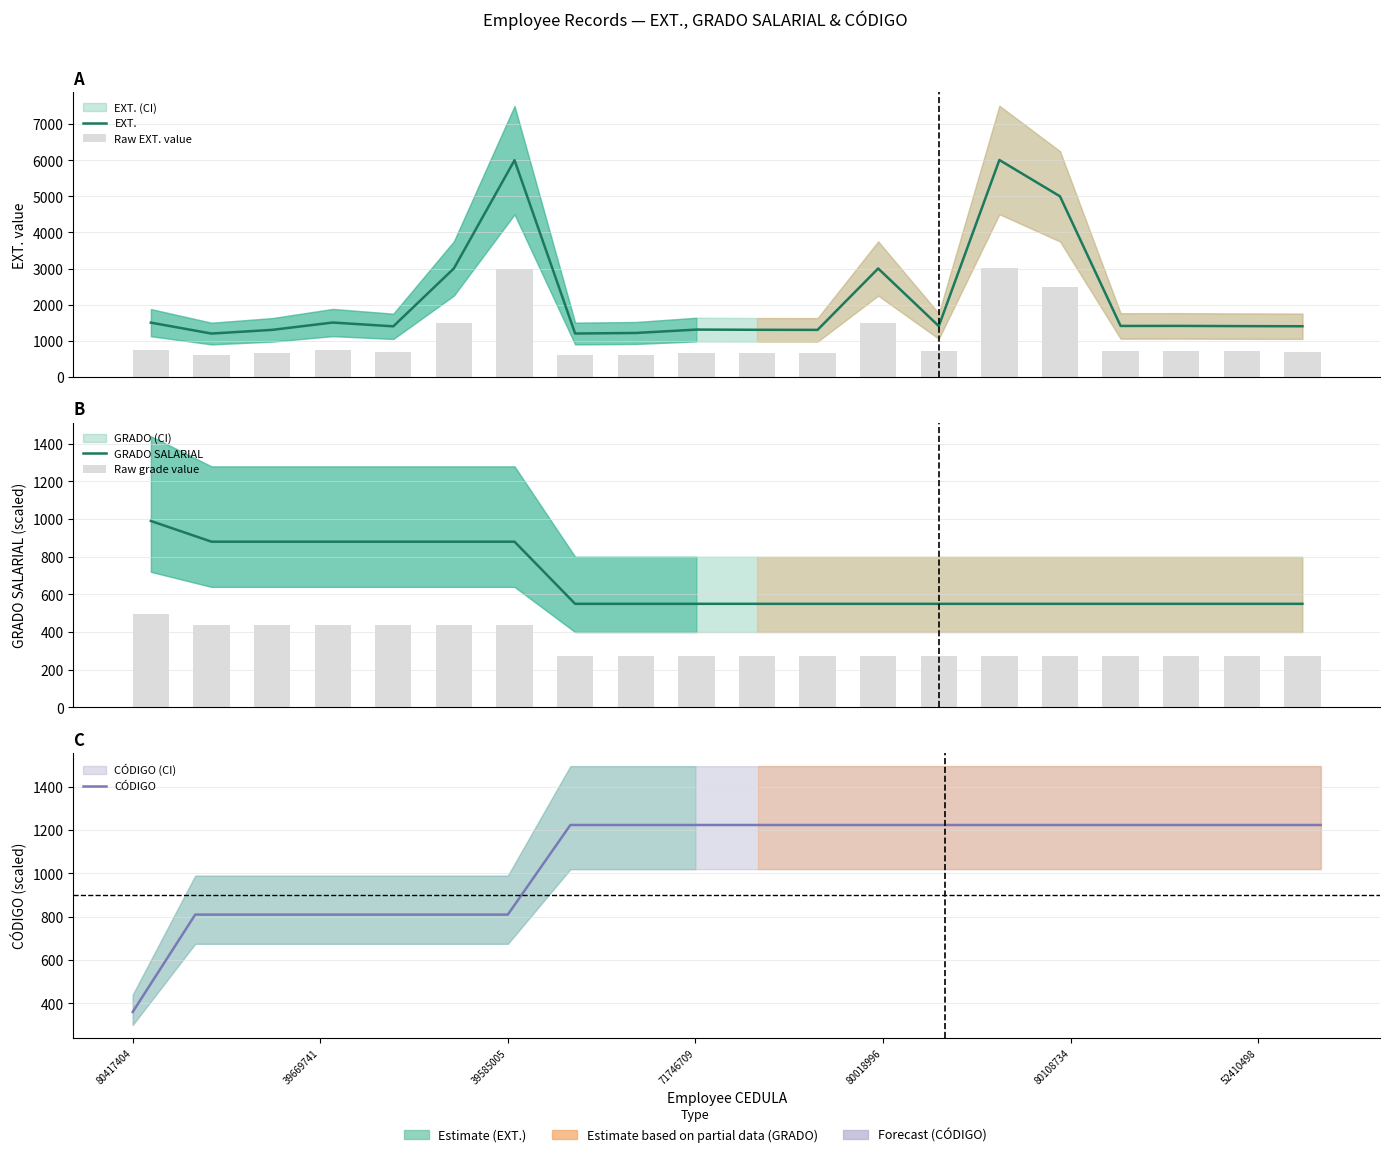

What is the approximate value of Raw EXT. value at 15?

2500.5